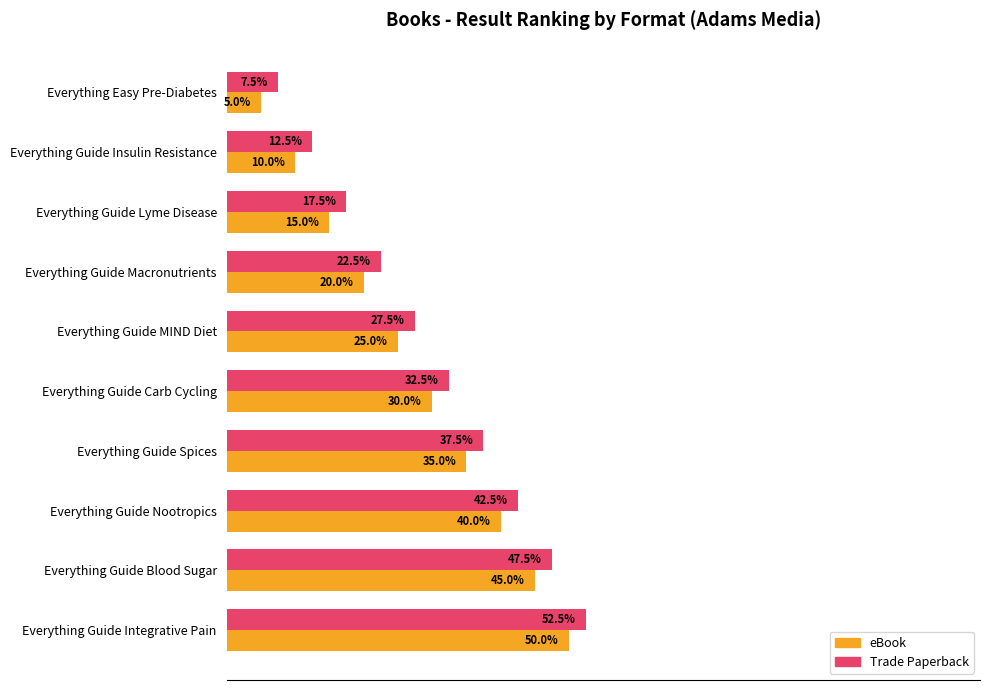

At which category does the chart reach its peak across all series?

Everything Guide Integrative Pain